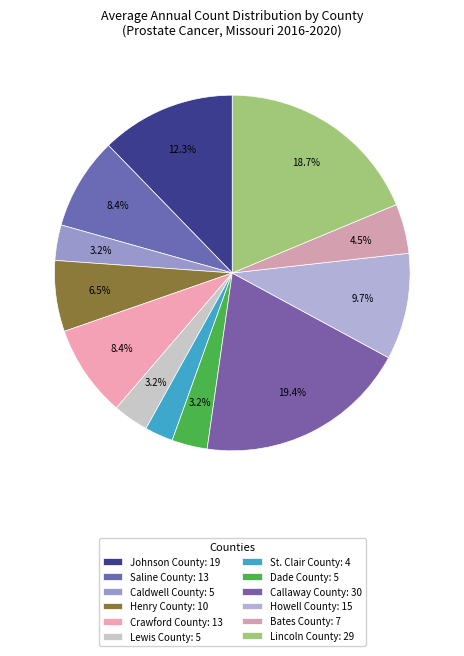

What is the total percentage of Bates County and Callaway County?

23.9%